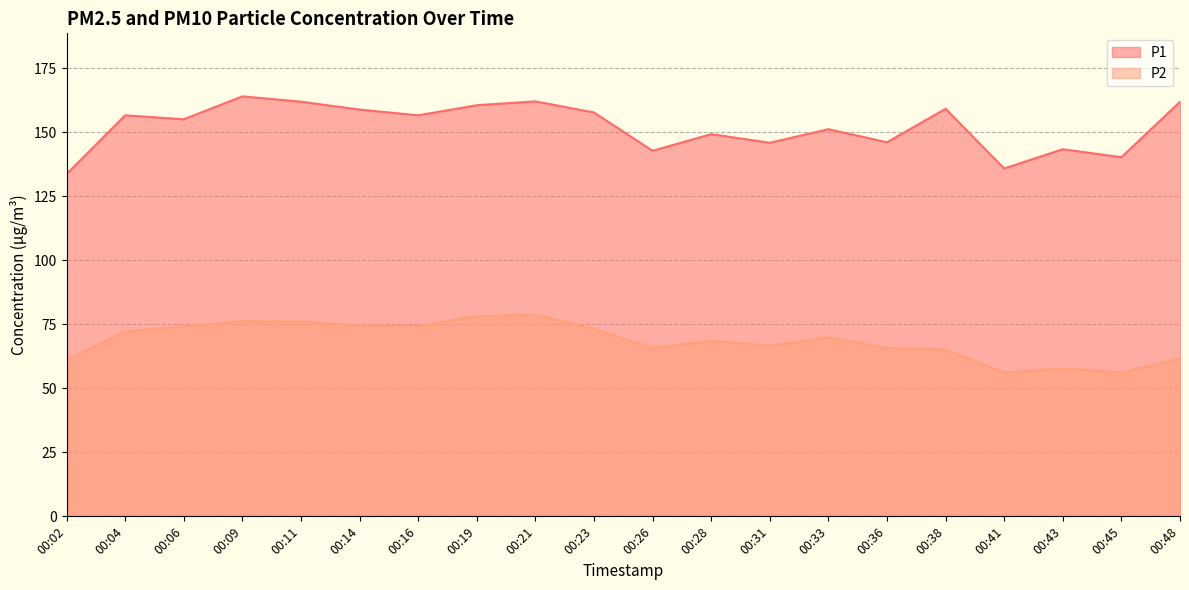

Where does the P1 series first go above 156?

00:04